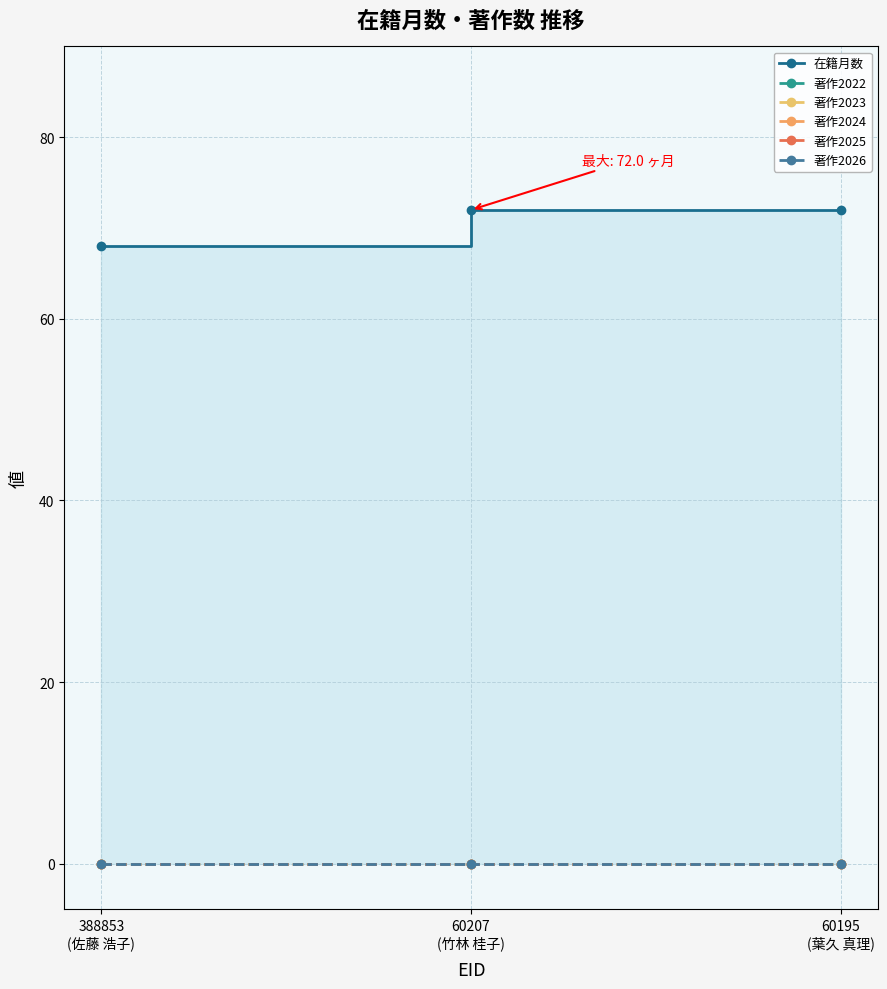

What position from the left is 60207
(竹林 桂子)?

2